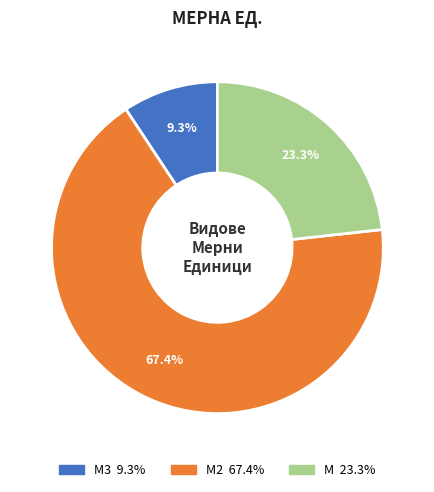

Does any single category account for the majority?

Yes